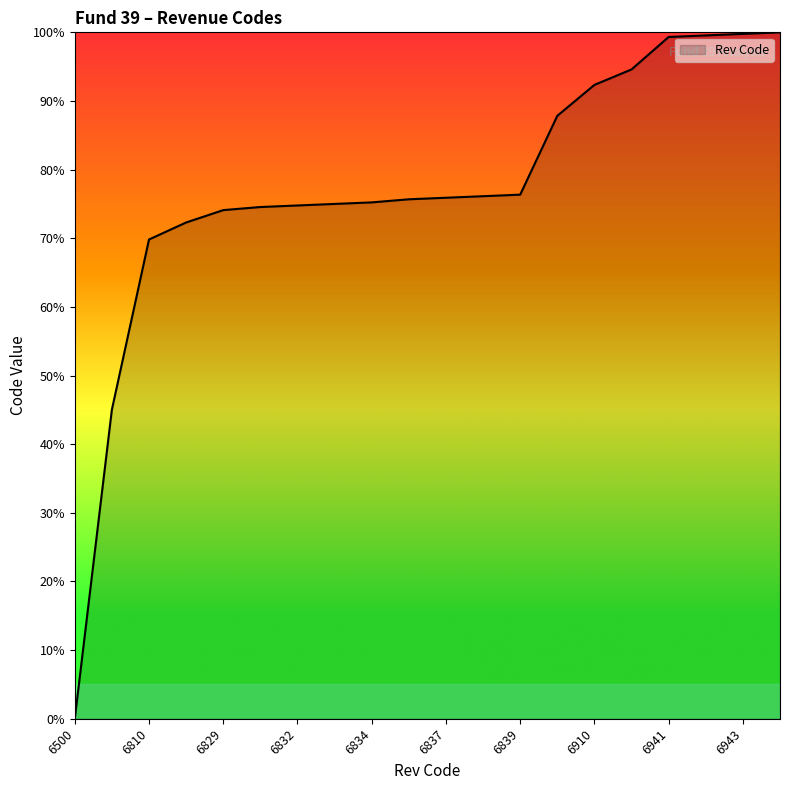

What is the maximum value shown in the chart?

100.0